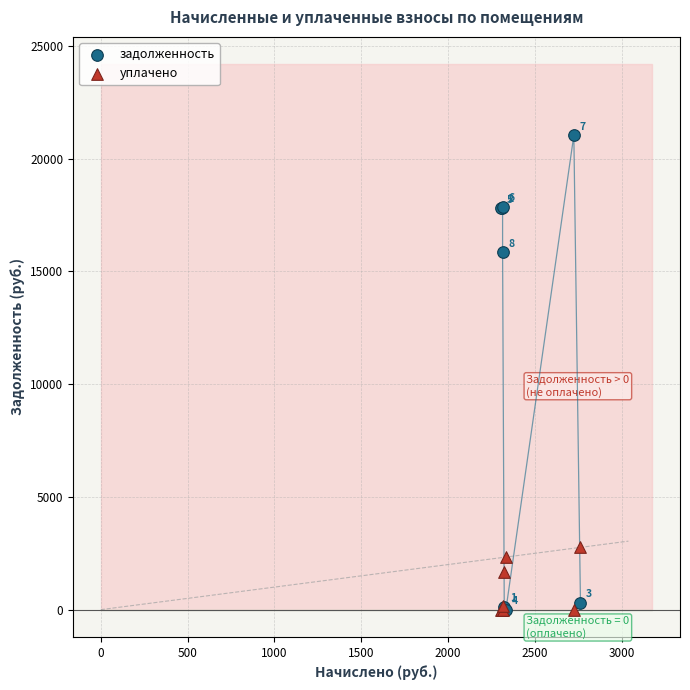

In the задолженность series, what Y value is closest to 10518?

15844.1